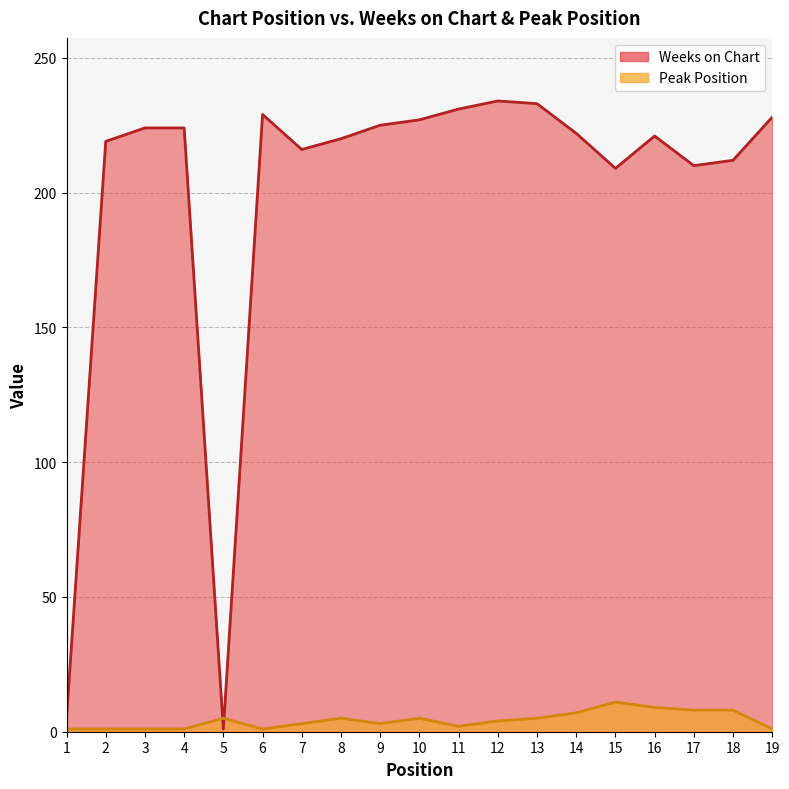

At which label does Weeks on Chart first exceed 222?

3